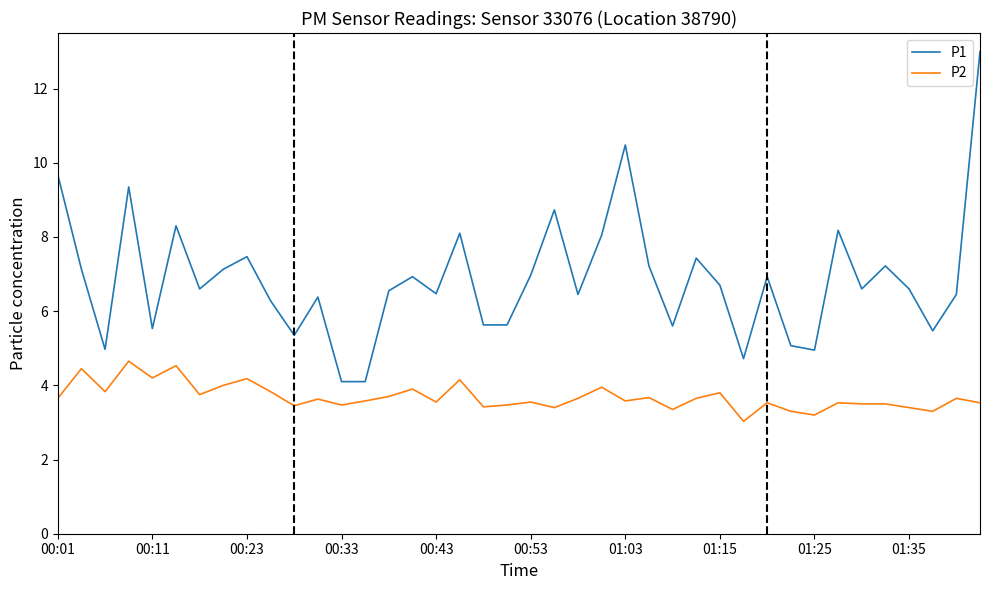

Rank the series by their average value, from highest to lowest.

P1, P2